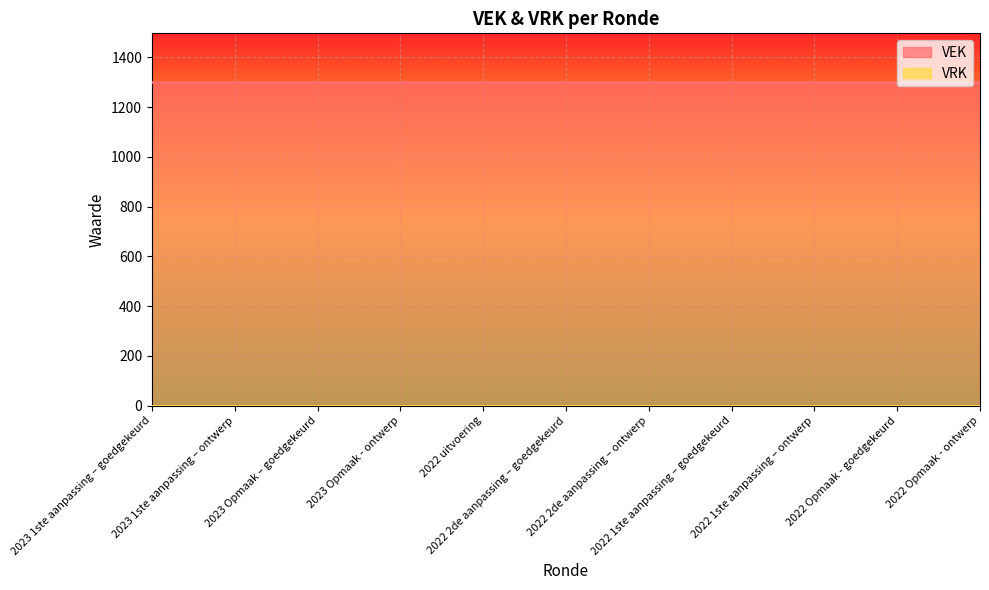

Rank the series by their maximum value, from highest to lowest.

VEK, VRK